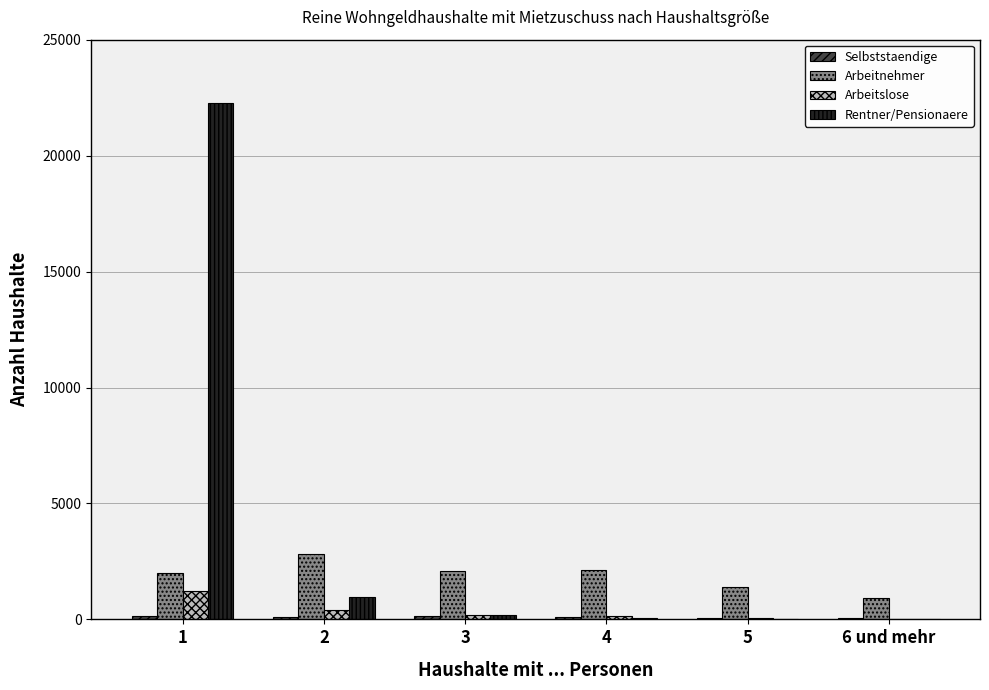

Which series has the largest total across all categories?

Rentner/Pensionaere